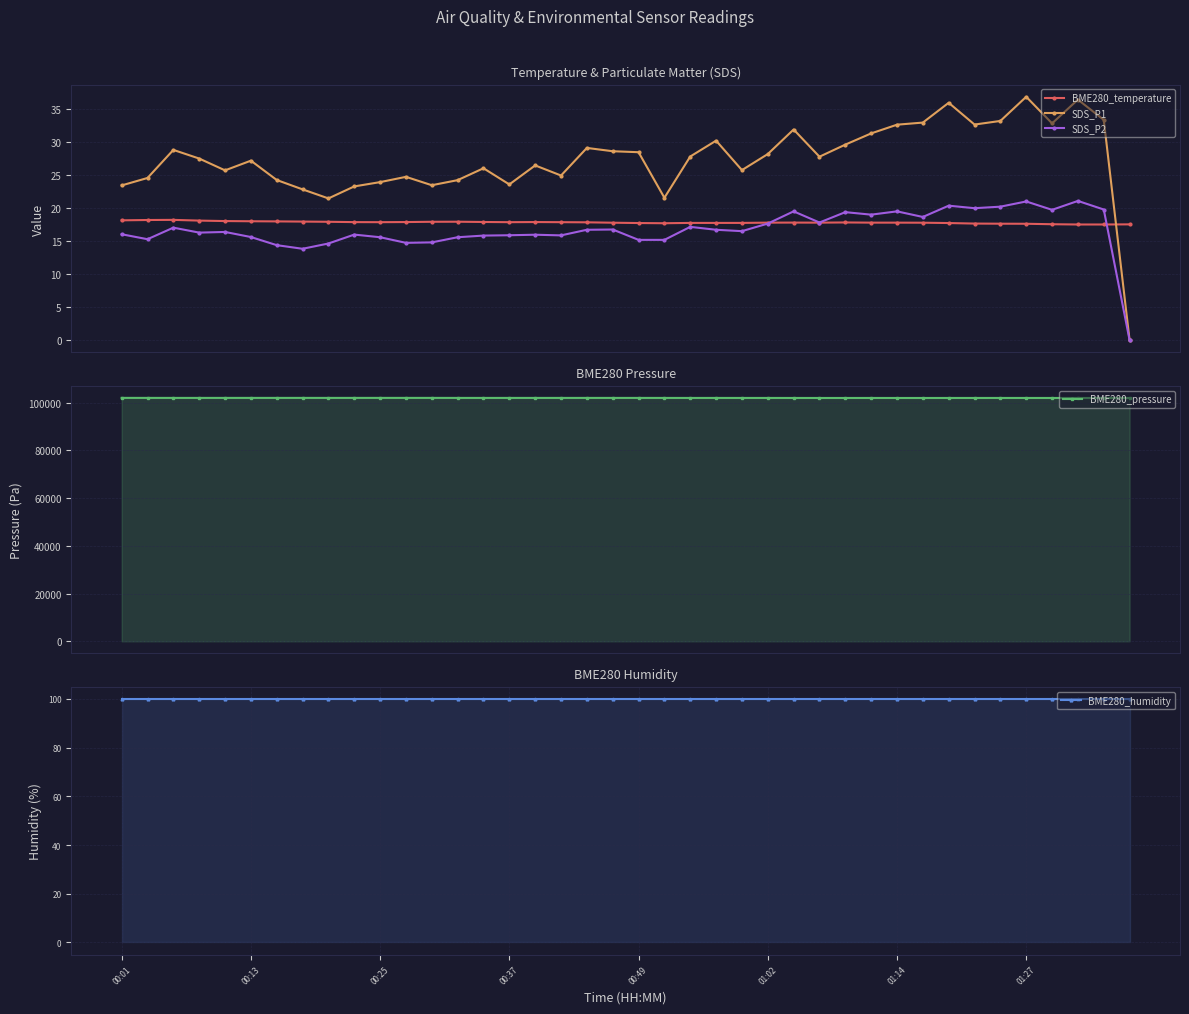

How many data points in SDS_P1 are less than 27?

18